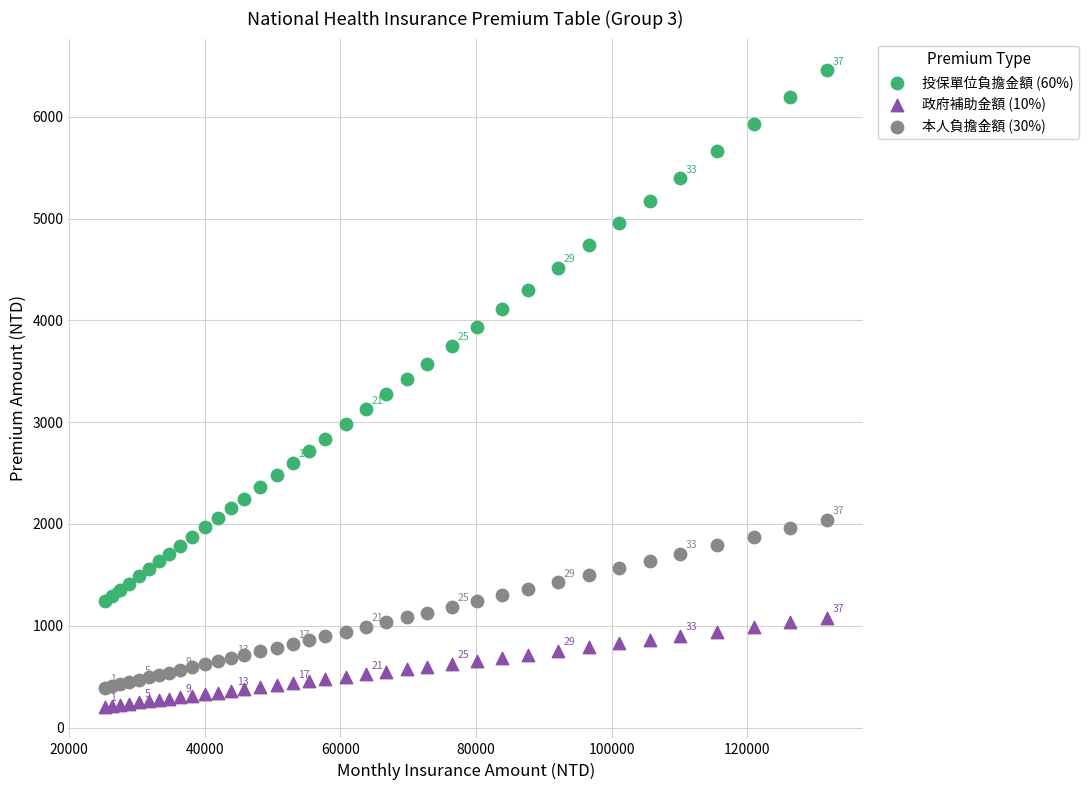

Which series has the largest Y range (max minus min)?

投保單位負擔金額 (60%)